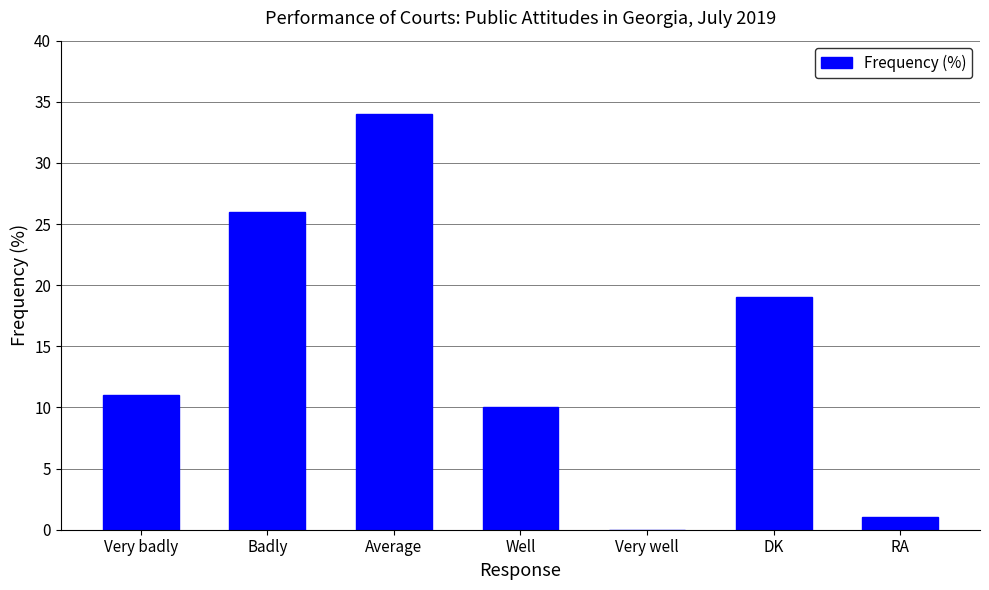

Are the bars horizontal?

No